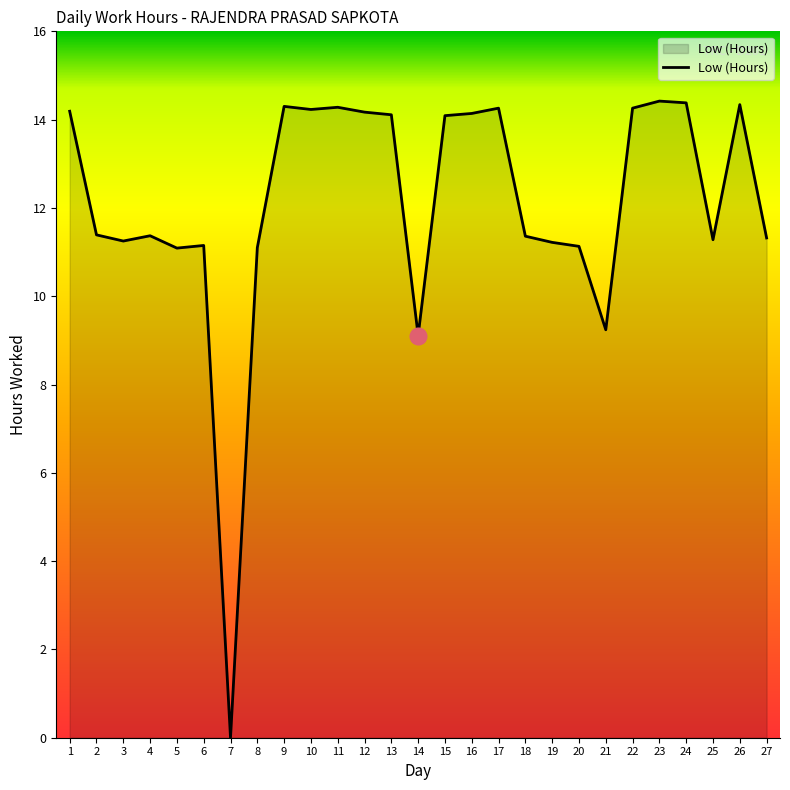

The value at 9 is 6.1. True or false?

False